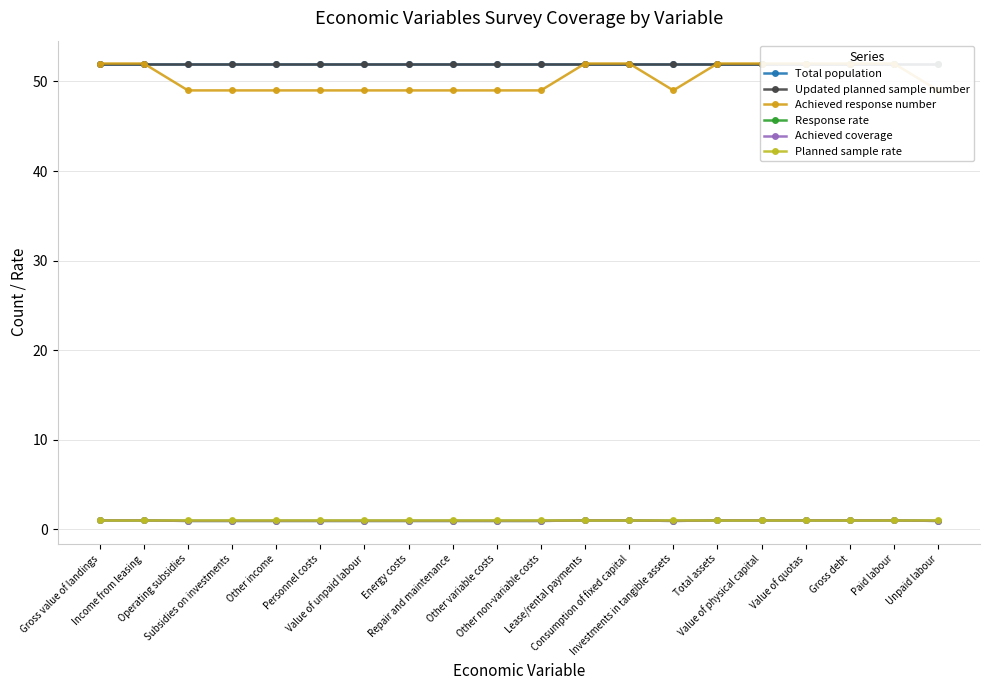

What is the minimum value for Achieved response number?

49.0